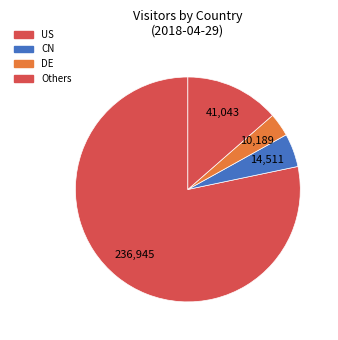

How many segments does this pie chart have?

4